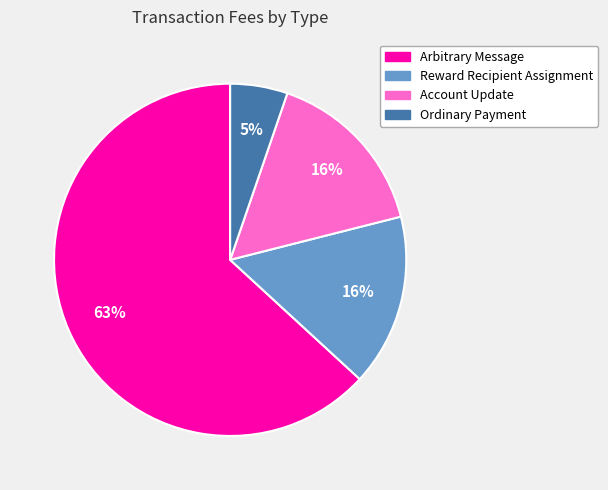

The Ordinary Payment slice represents 1% of the pie. True or false?

False